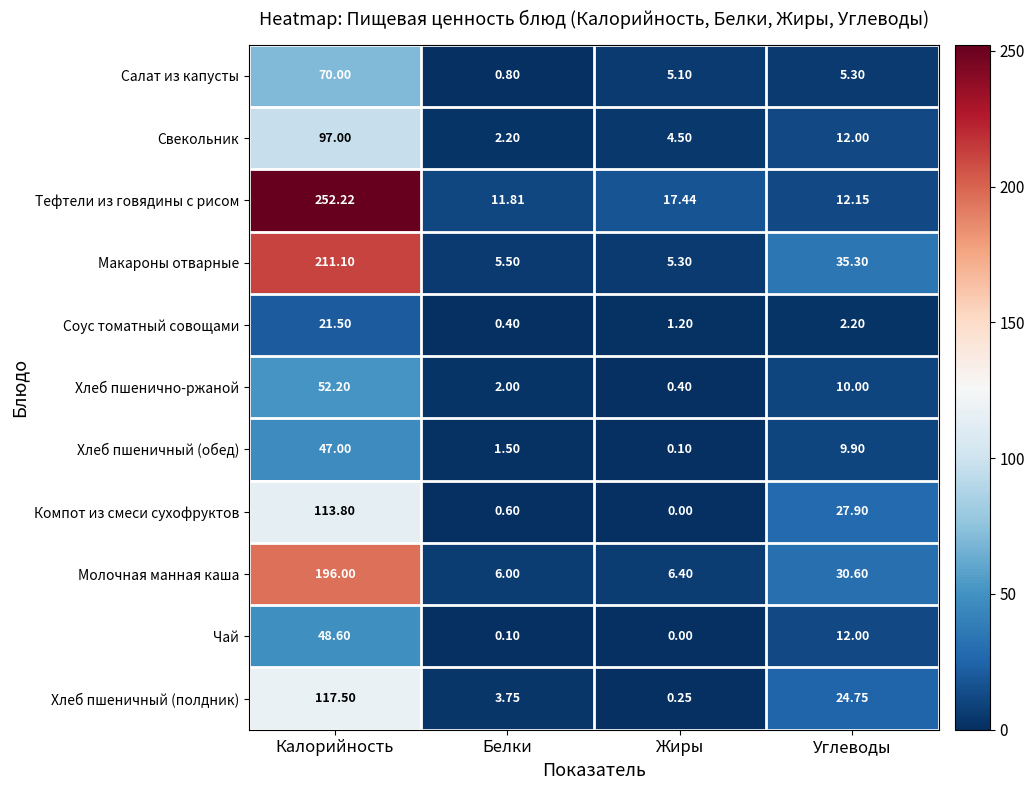

List the series in order of their peak value, highest first.

Тефтели из говядины с рисом, Макароны отварные, Молочная манная каша, Хлеб пшеничный (полдник), Компот из смеси сухофруктов, Свекольник, Салат из капусты, Хлеб пшенично-ржаной, Чай, Хлеб пшеничный (обед), Соус томатный совощами